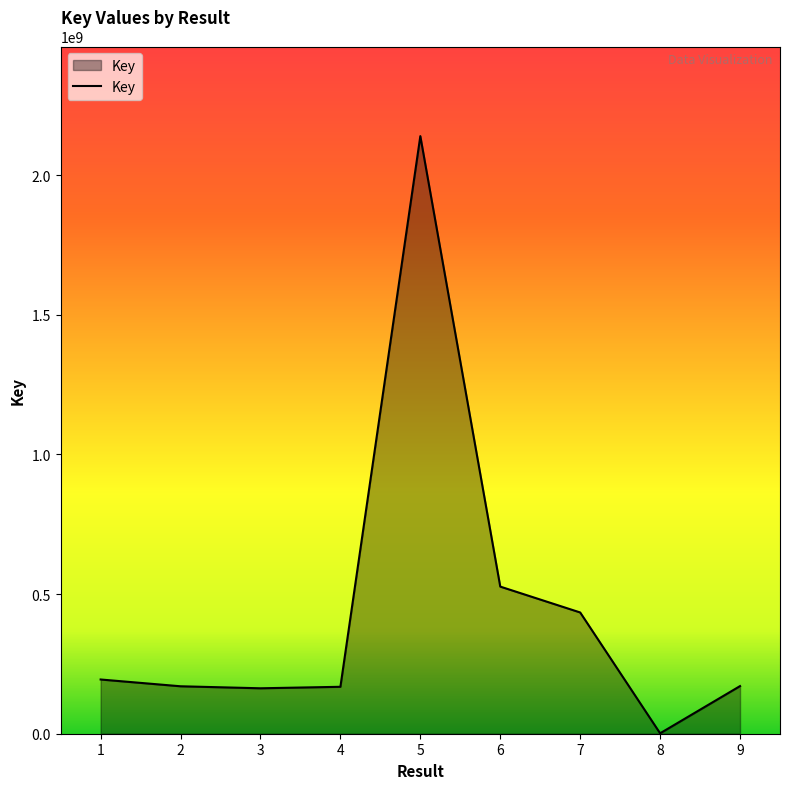

What is the ratio of the value at 5 to the value at 3?

13.2